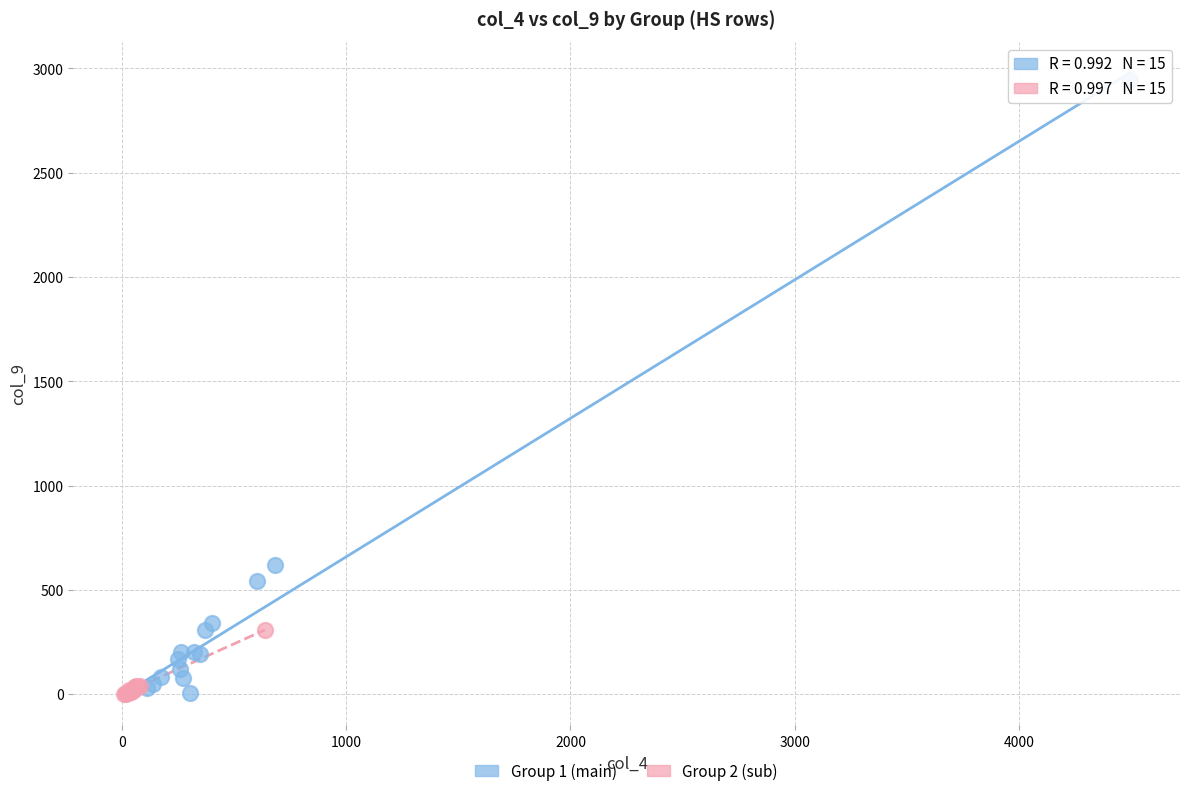

Which series has the widest spread of Y values?

Group 1 (main)